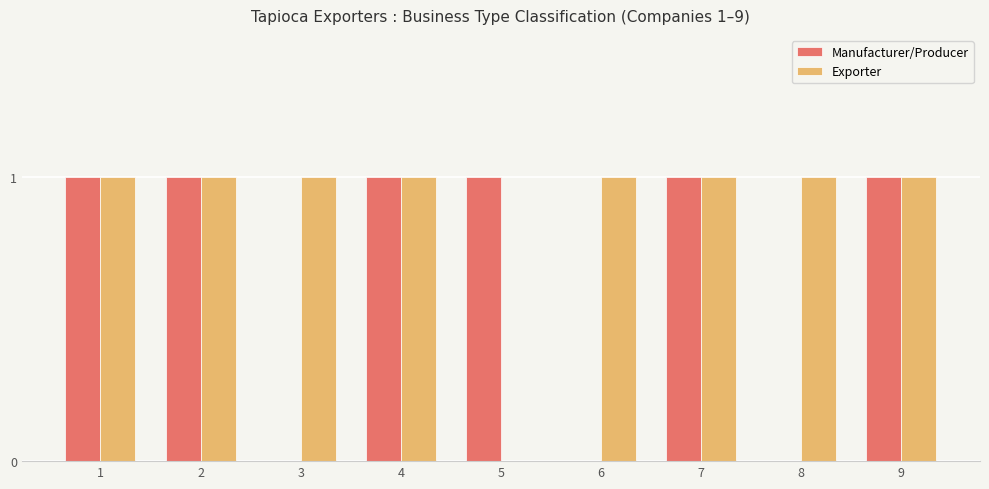

True or false: Exporter has a value of 1 at 7.

True